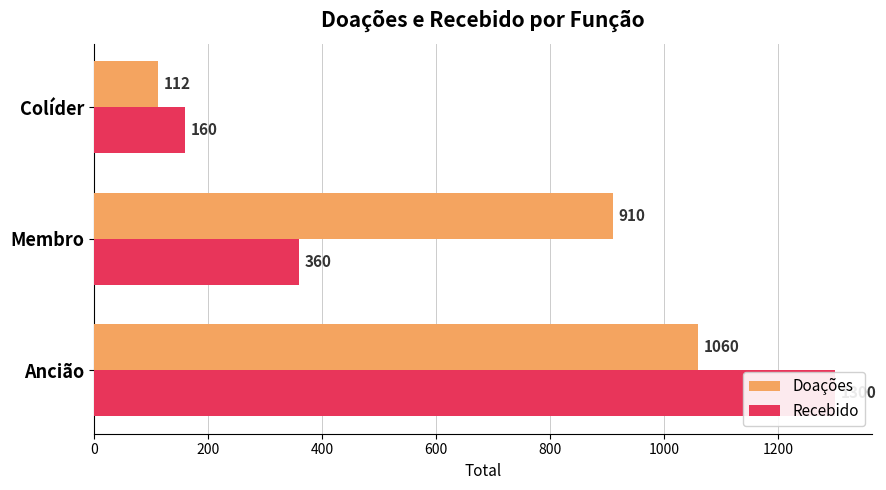

Reading left to right, extract all data points from this chart.

Doações: 1060	910	112
Recebido: 1300	360	160